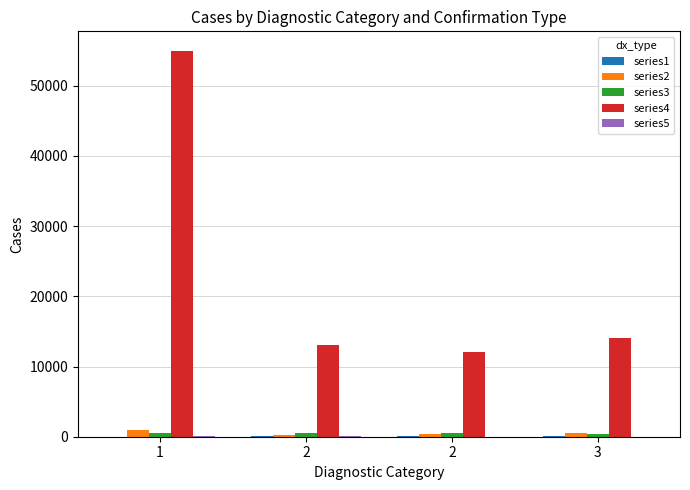

At which category is the sum across all series the highest?

1